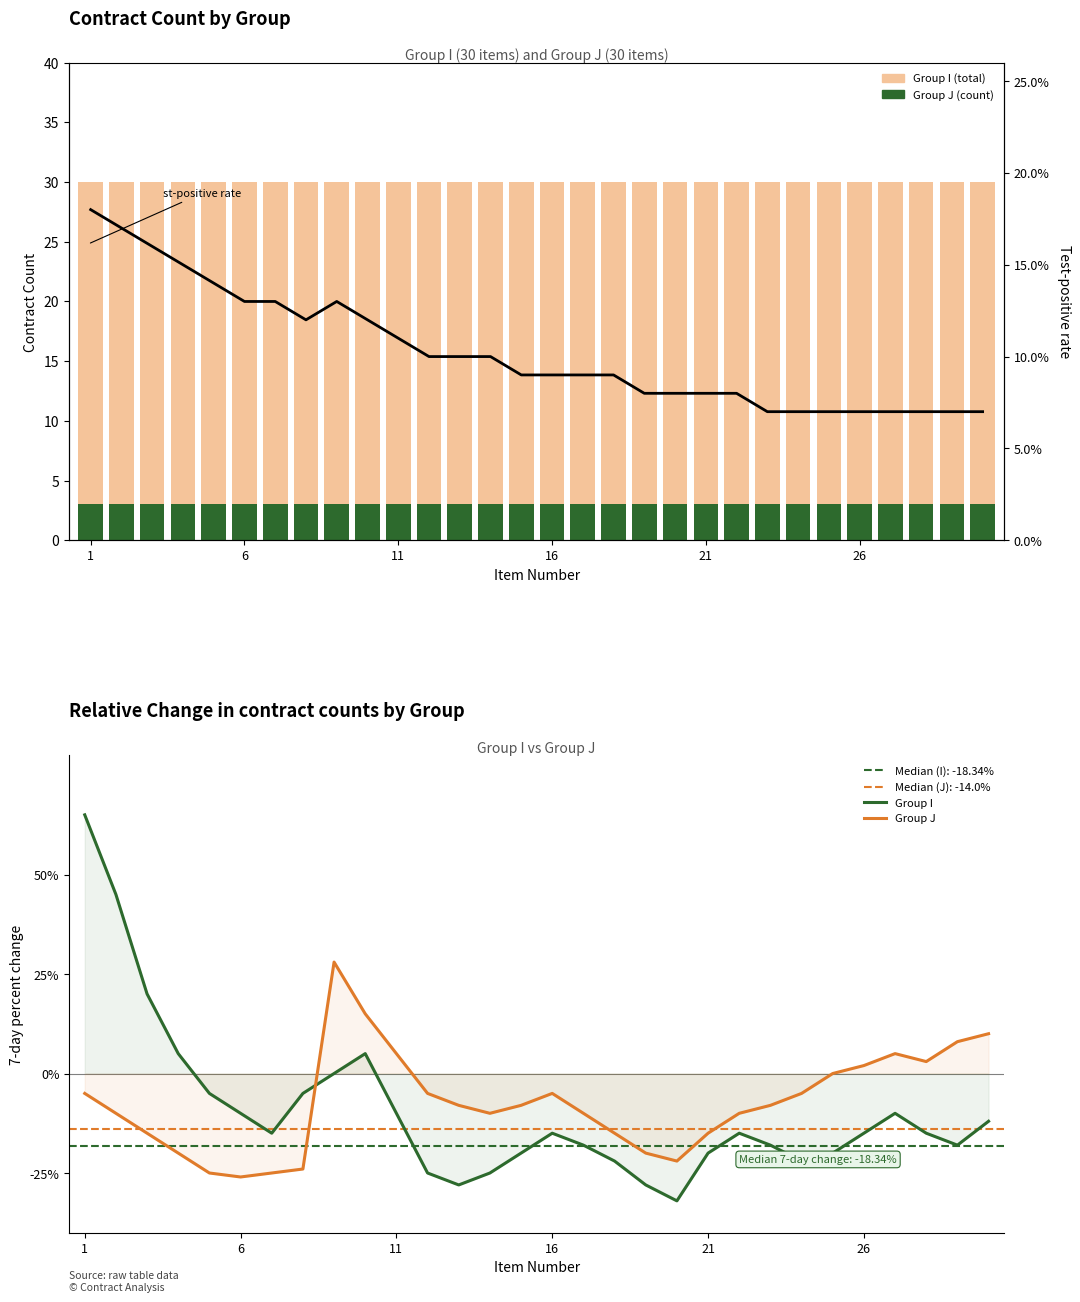

True or false: Group I has a value of -35 at 17.

False